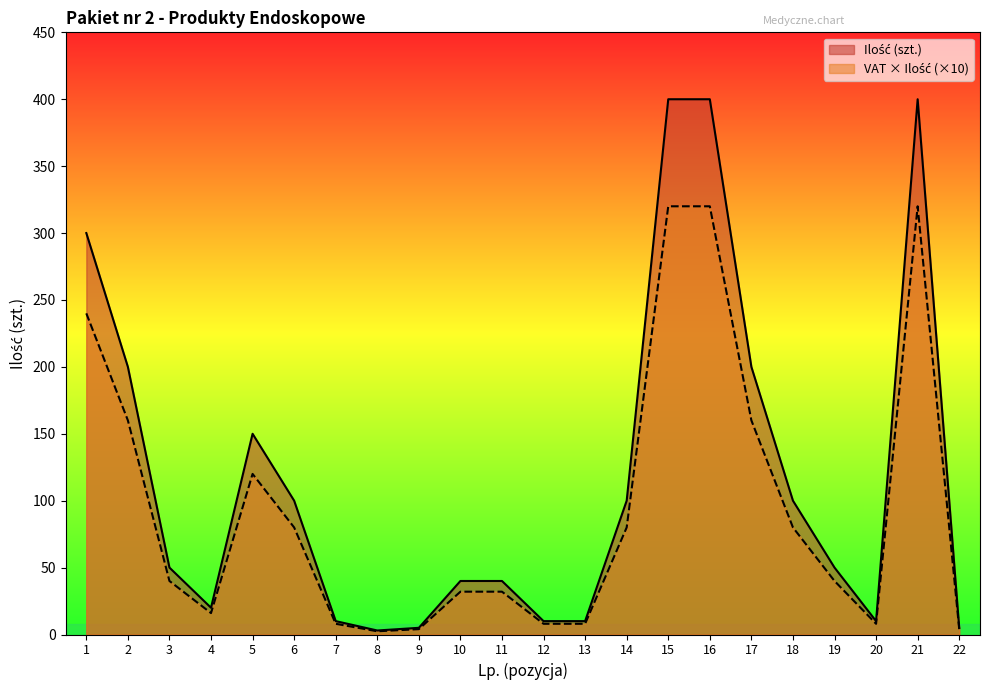

Count the number of categories in the chart.

22